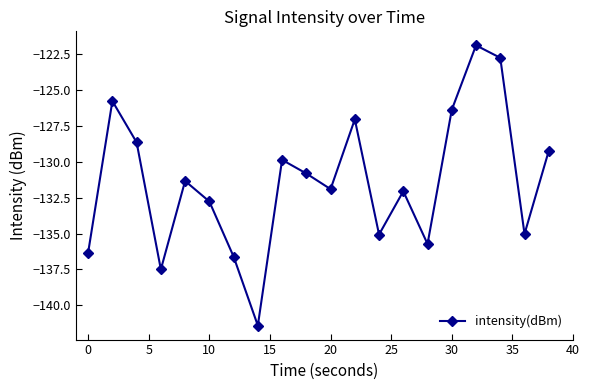

What is the average value?

-131.4